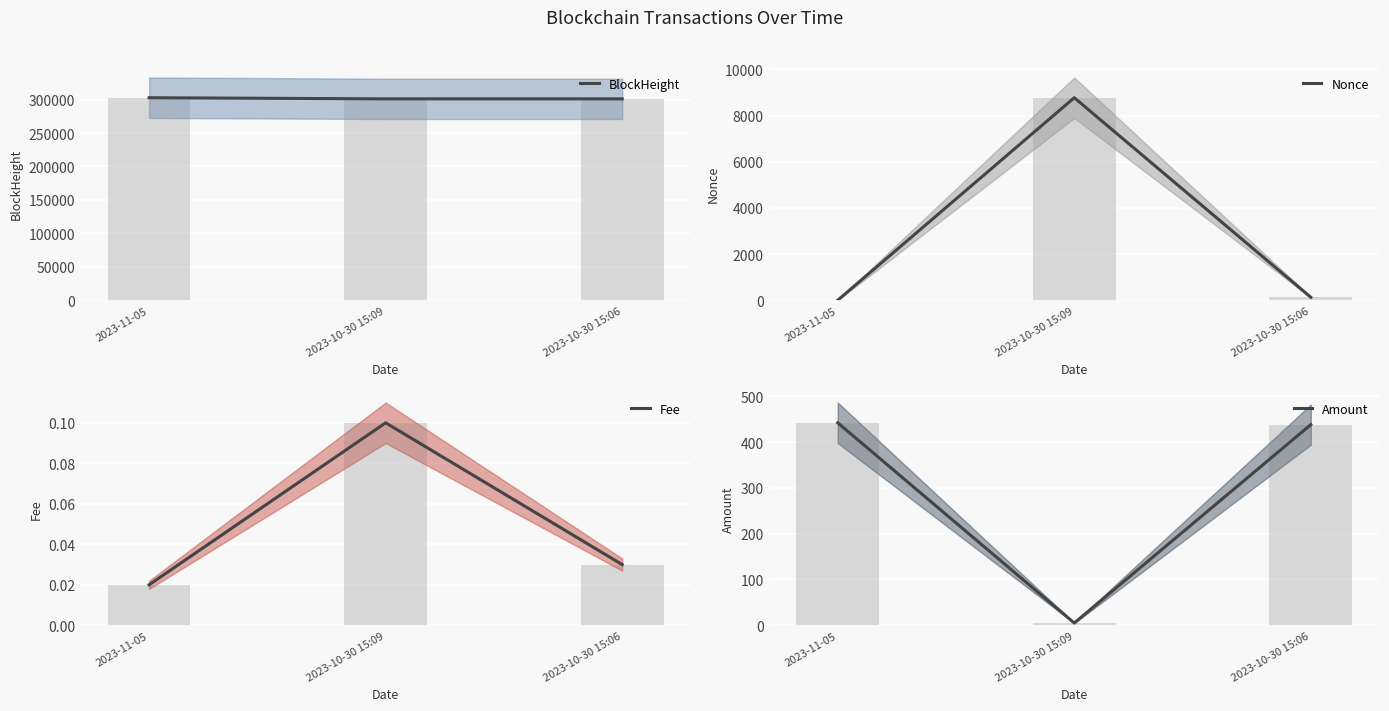

The Fee series shows 0.0 at 2023-11-05. True or false?

False